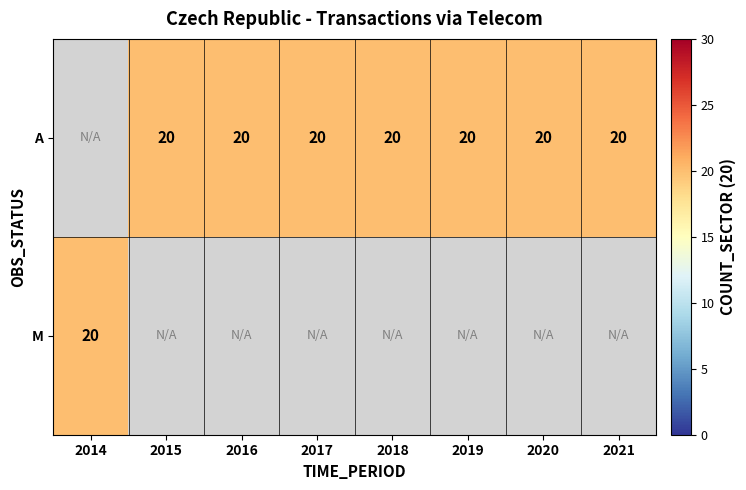

Is the value of A at 2018 greater than the value of M at 2016?

No